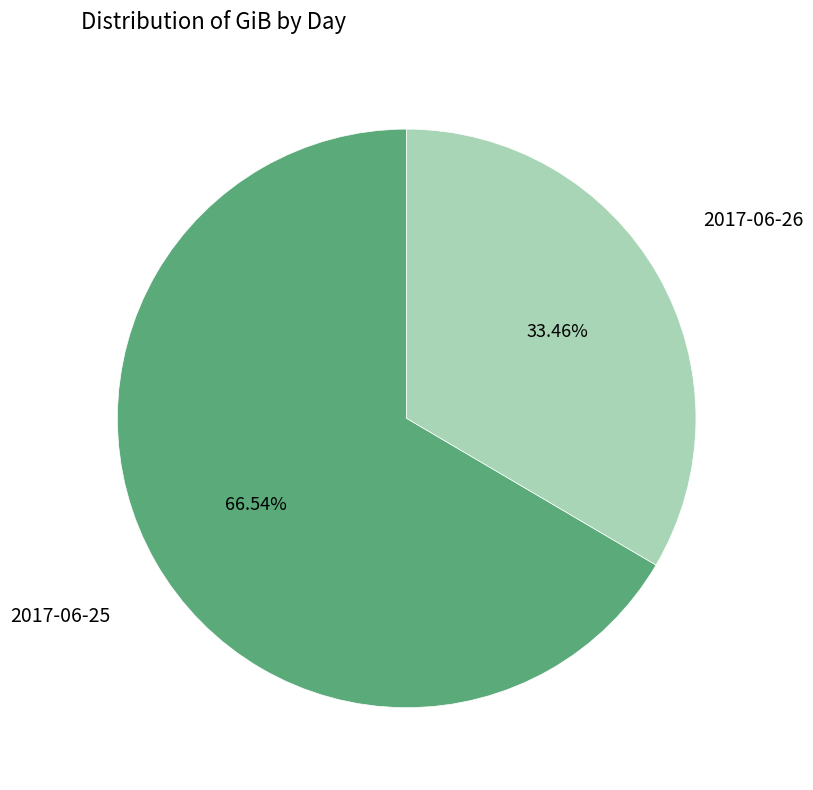

Is there any slice that represents more than half of the pie?

Yes